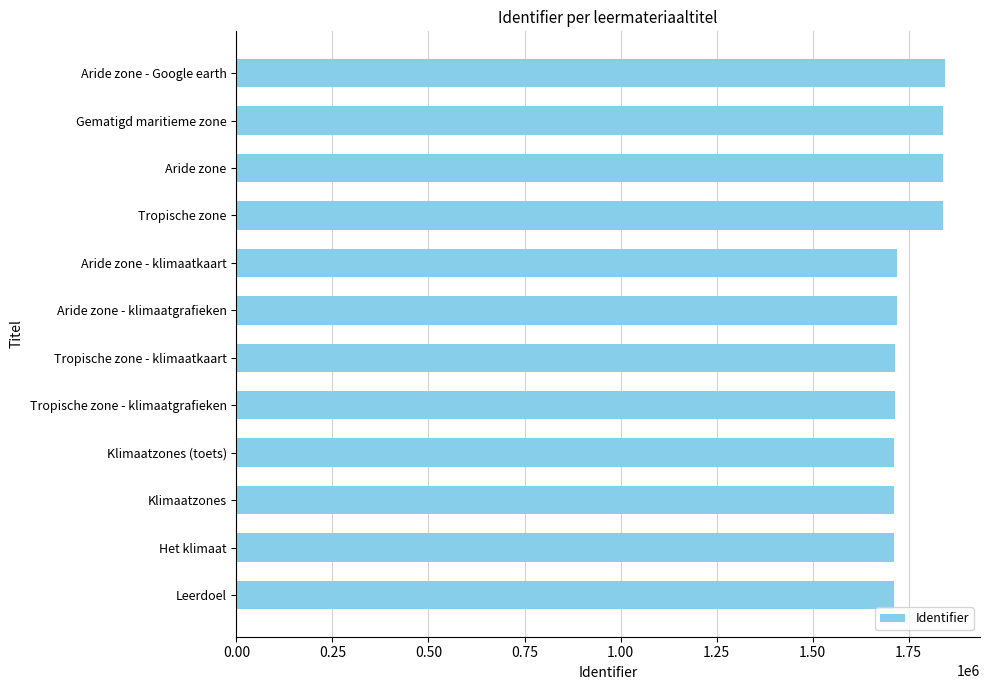

What is the sum of all values?

21080543